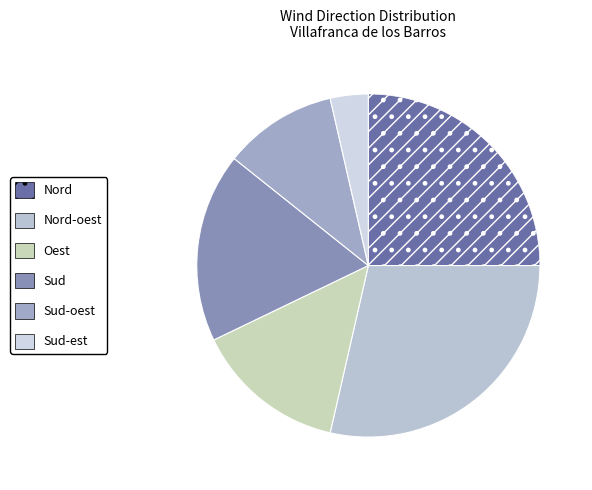

How many slices are in this pie chart?

6